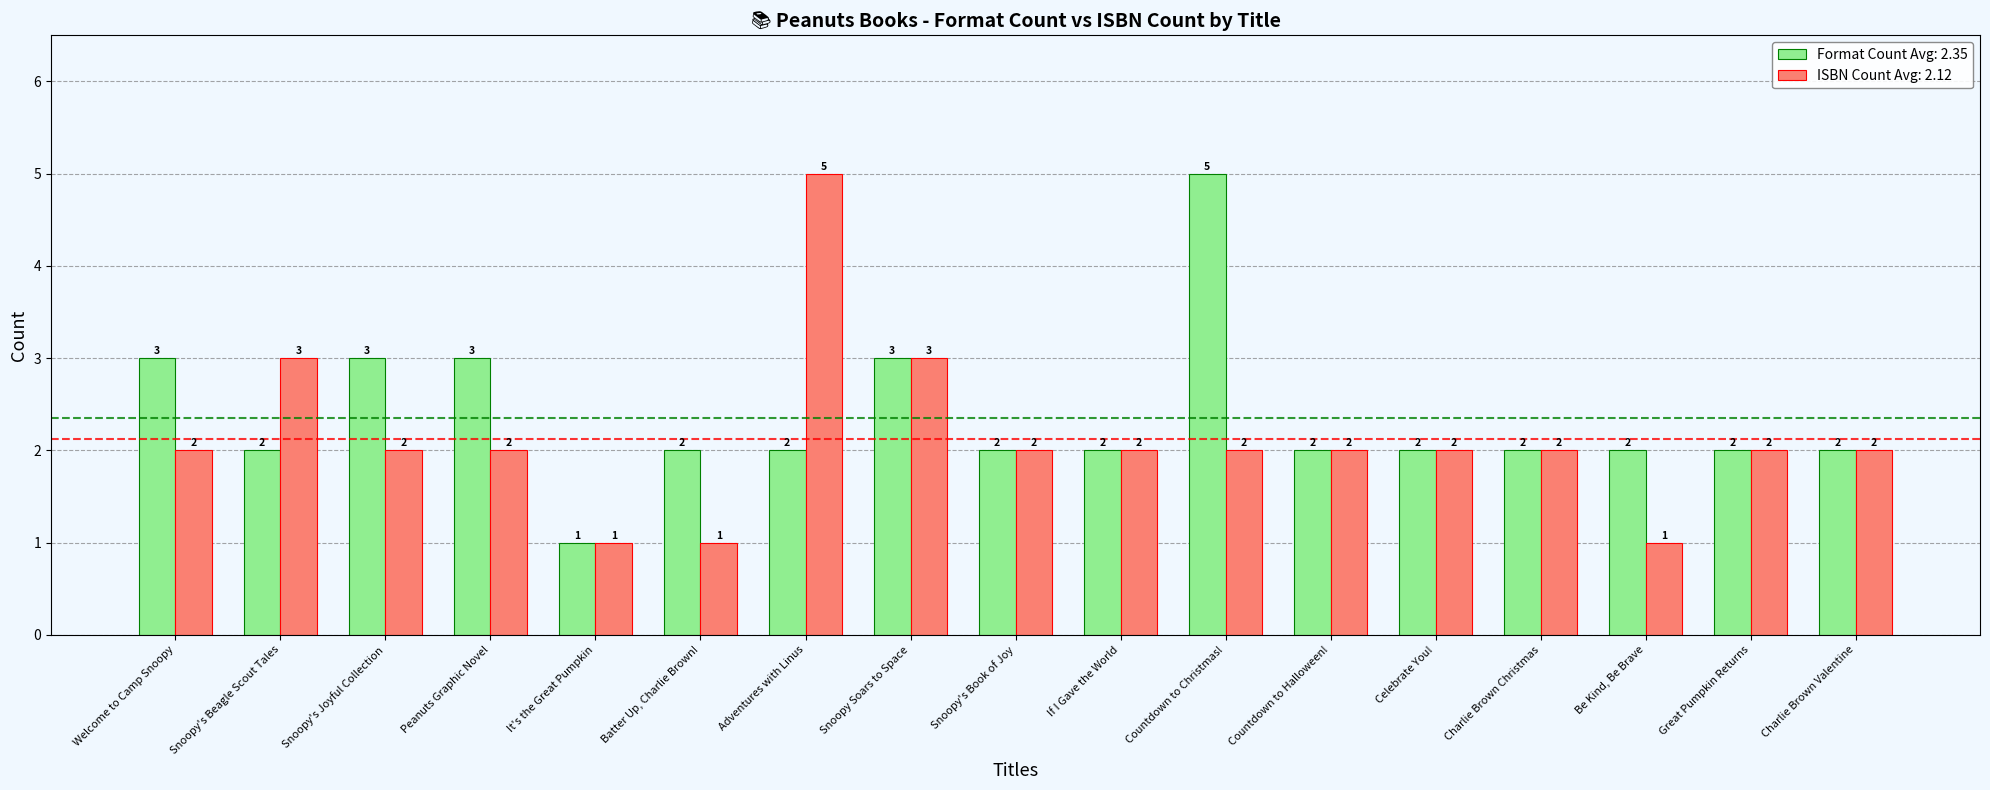

What is the maximum value shown in the chart?

5